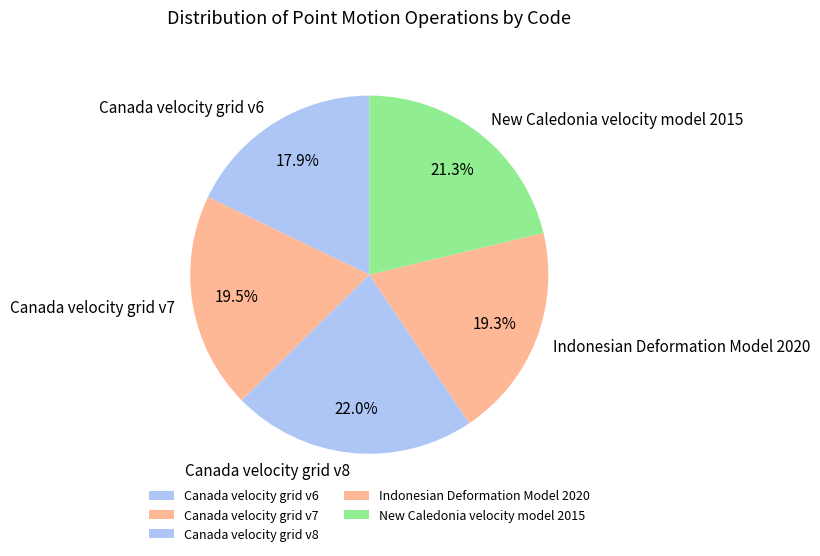

Is there any slice that represents more than half of the pie?

No